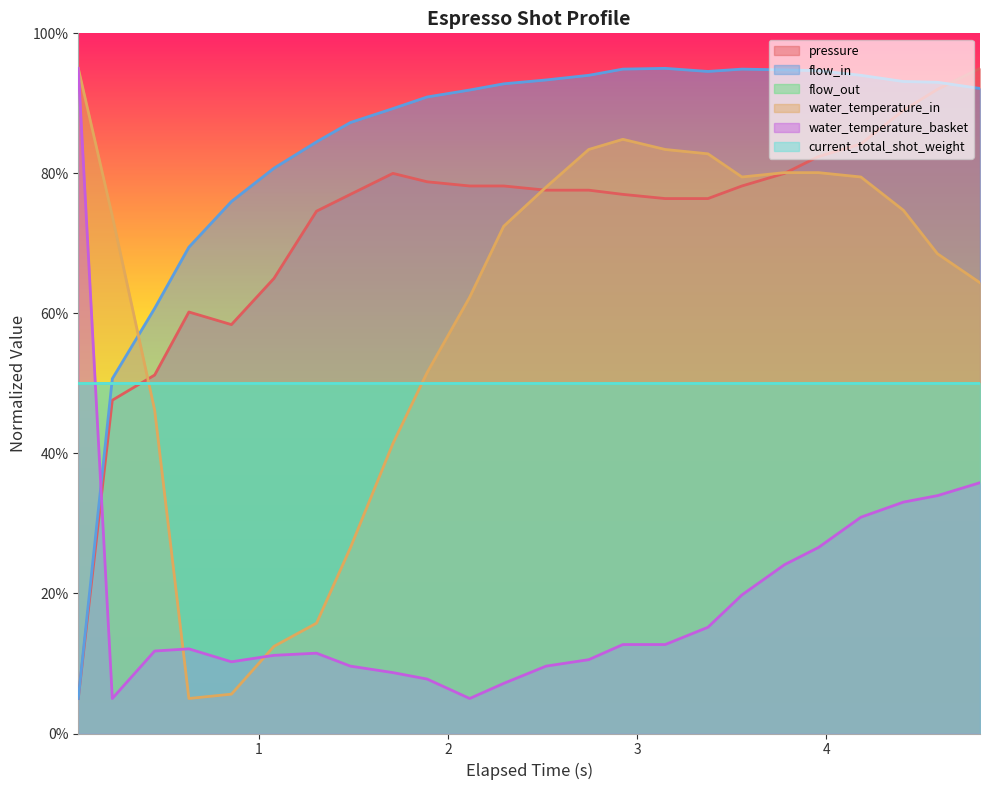

What is the value of the pressure point at the 11th from the left?

78.2